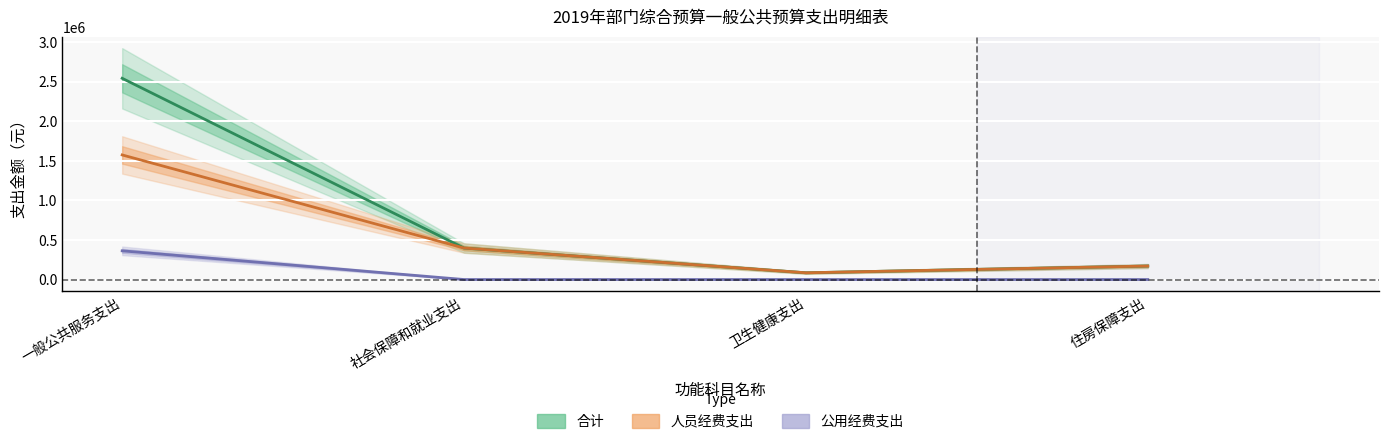

Is it true that 人员经费支出 equals 115983 at 住房保障支出?

False